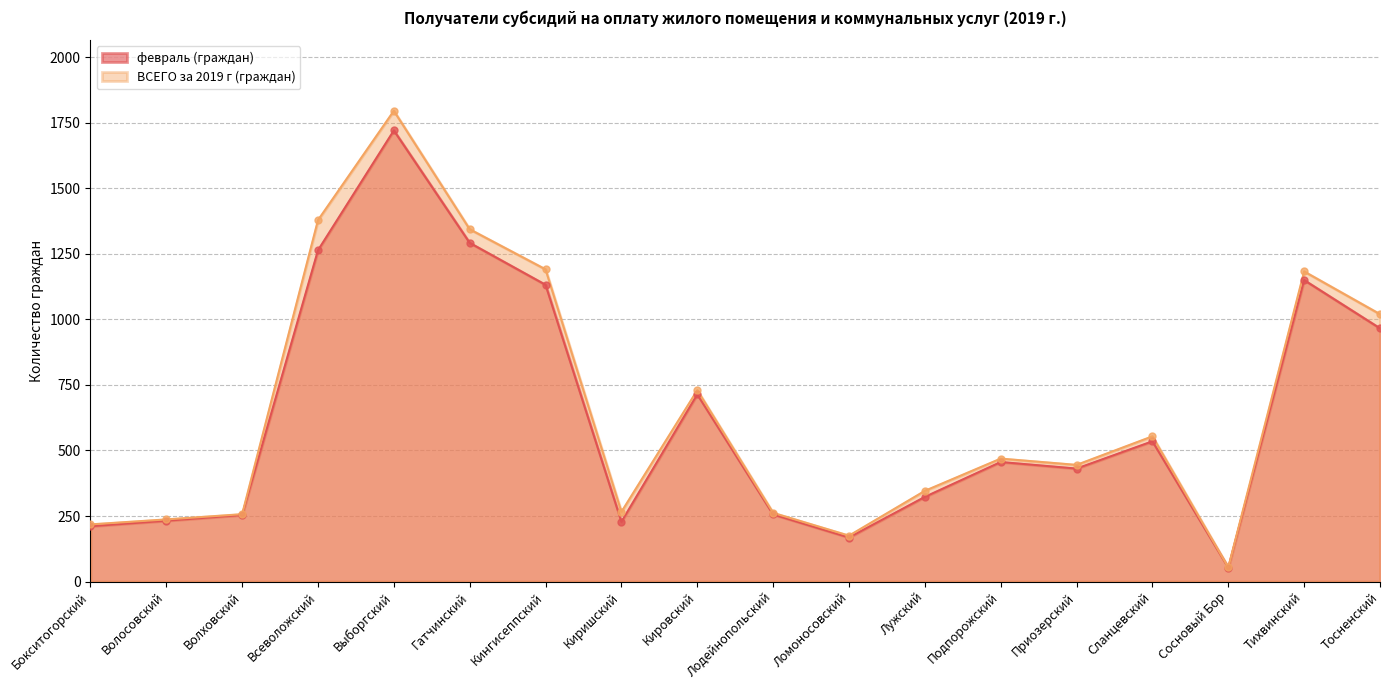

At which category is the sum across all series the highest?

Выборгский